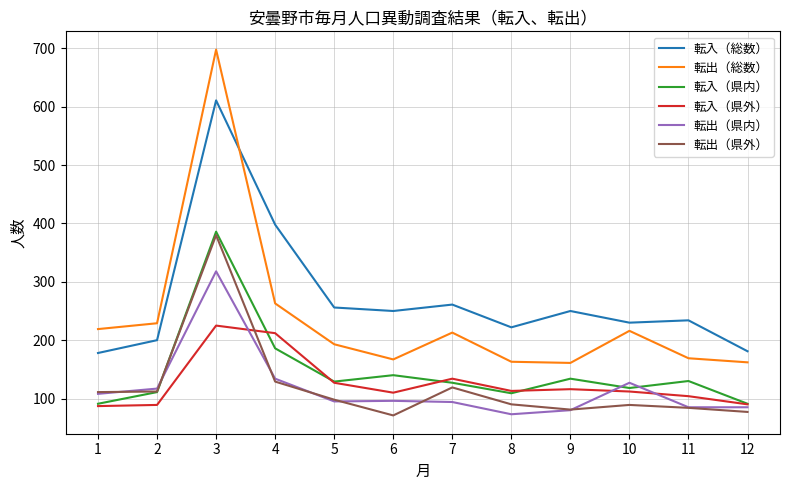

How many interior local peaks does the 転出（県外） series have?

3